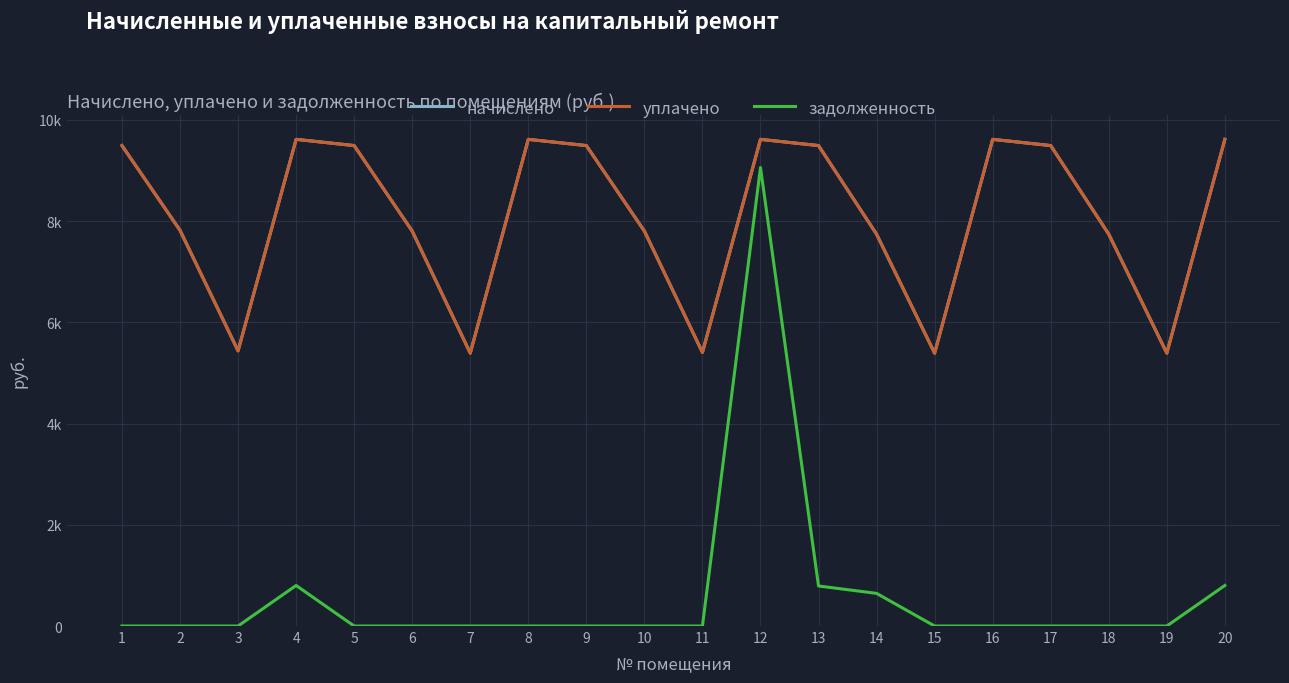

Where is the first local maximum for задолженность?

4